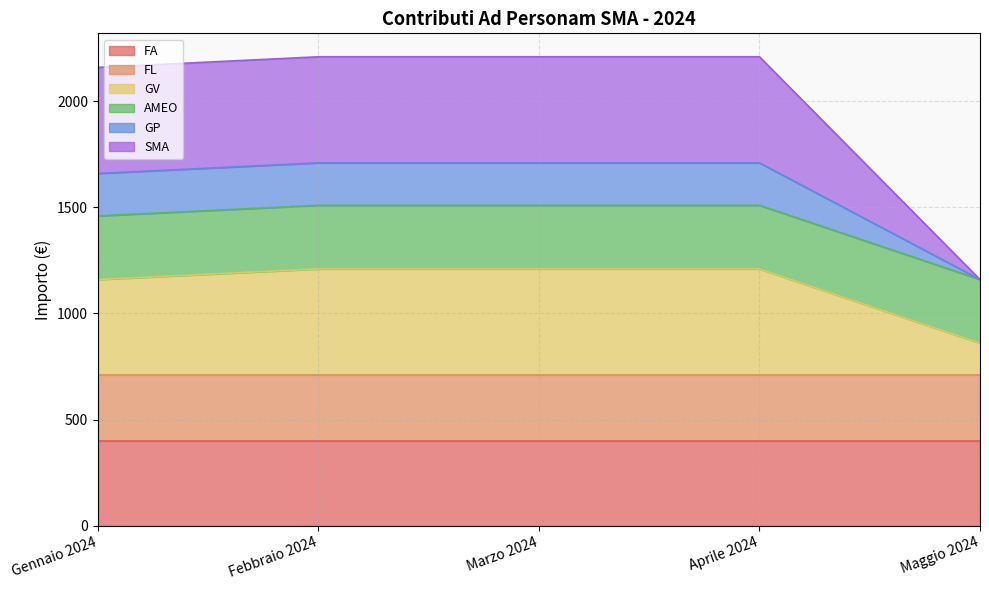

Where is GP nearest to the value 1685?

Gennaio 2024